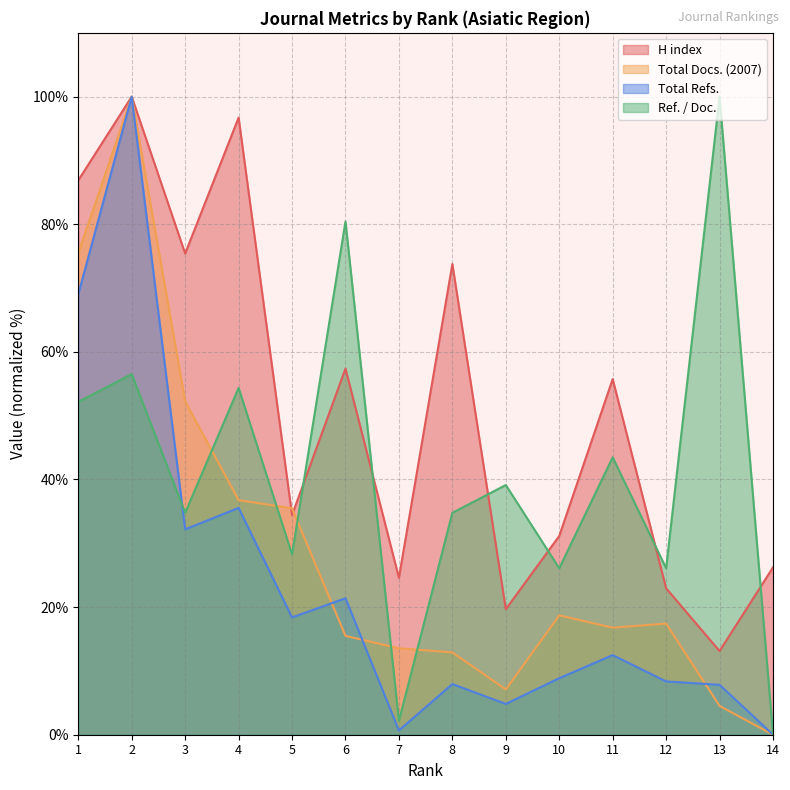

What are all the series names shown in the legend?

H index, Total Docs. (2007), Total Refs., Ref. / Doc.